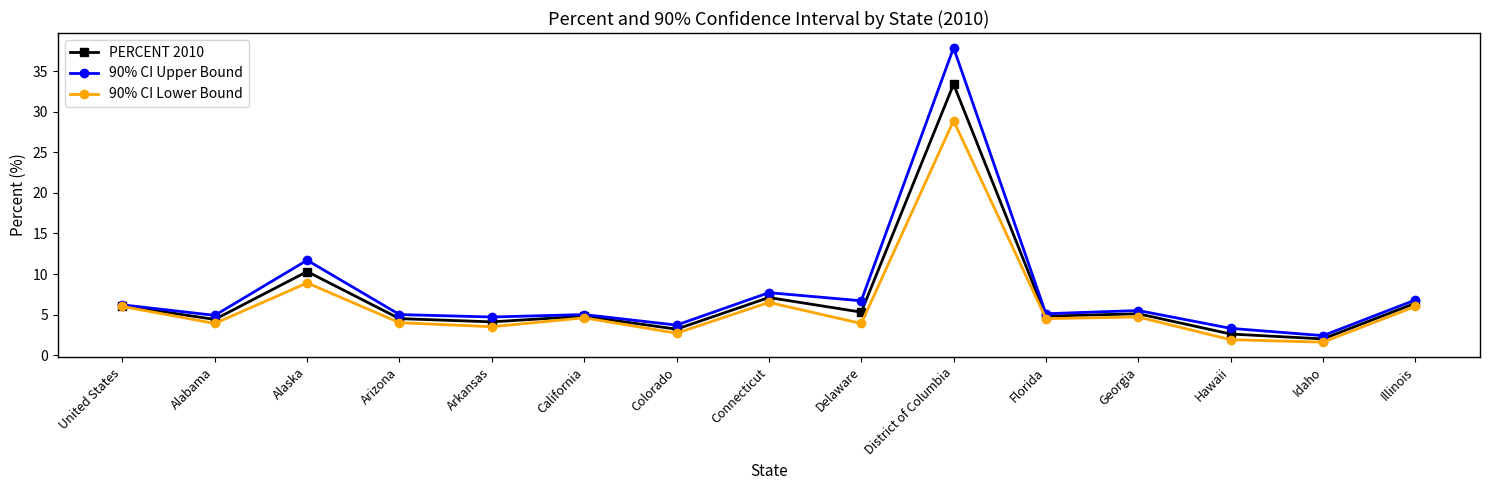

Which series has the largest total across all categories?

90% CI Upper Bound